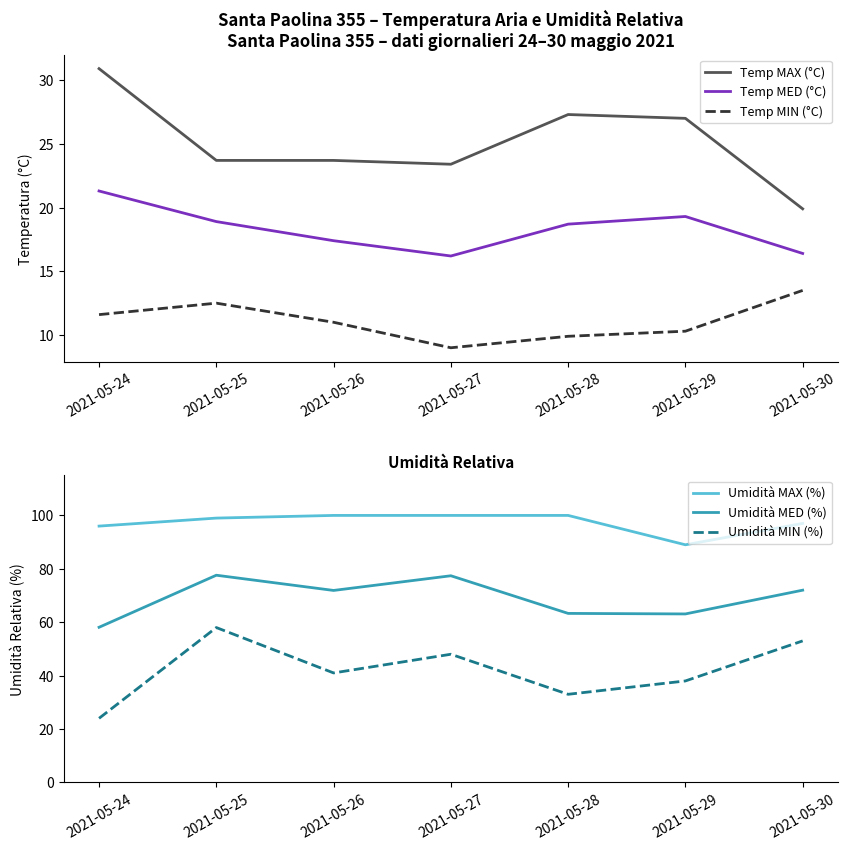

At 2021-05-24, list the series in order from smallest to largest.

Temp MIN (°C), Temp MED (°C), Umidità MIN (%), Temp MAX (°C), Umidità MED (%), Umidità MAX (%)